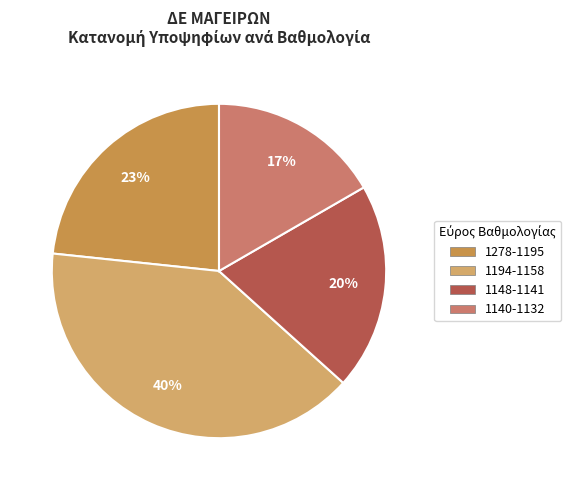

Is there any slice that represents more than half of the pie?

No